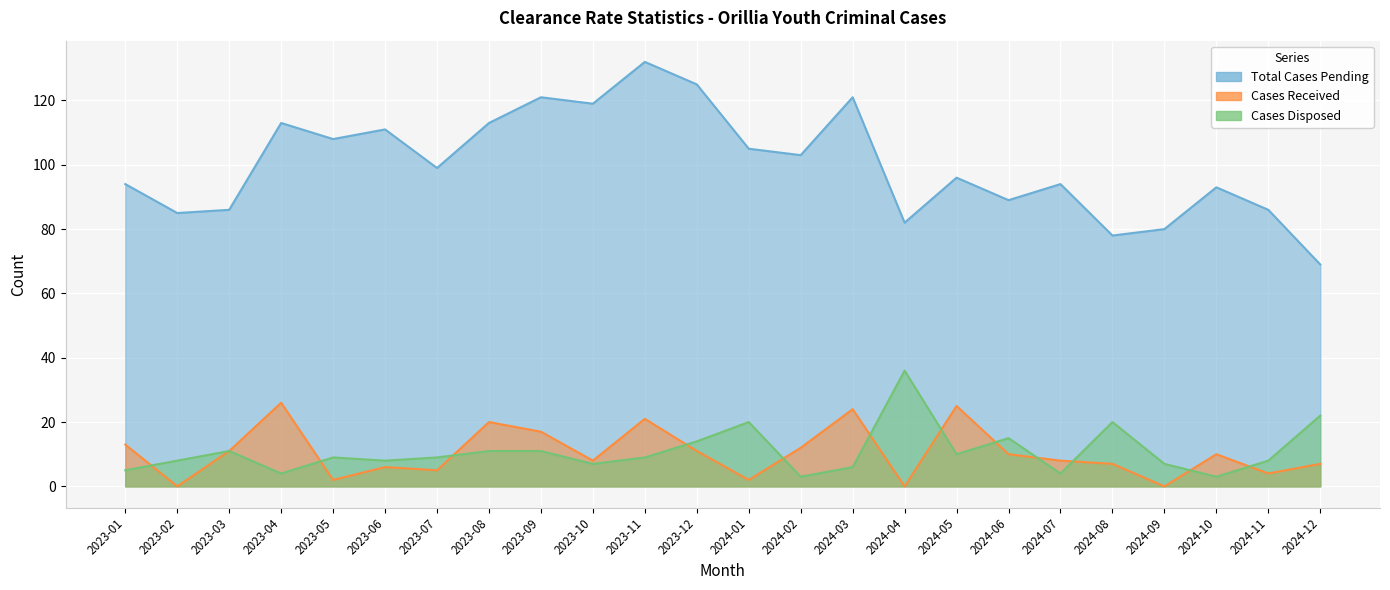

What is the total value across all series at 2023-07?

113